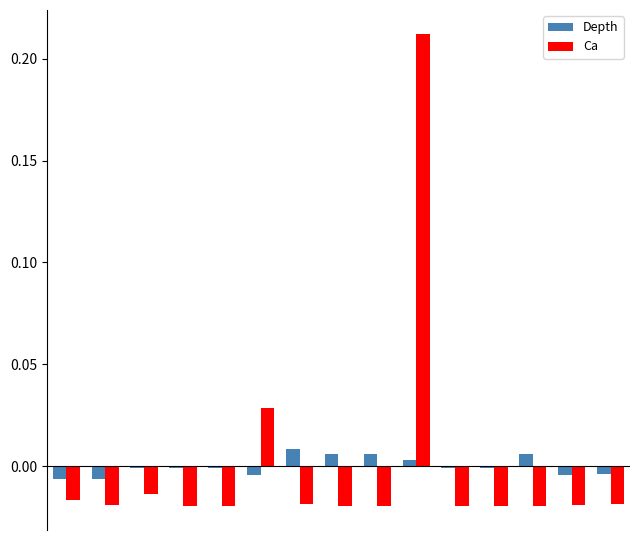

Which series has the largest total across all categories?

Depth